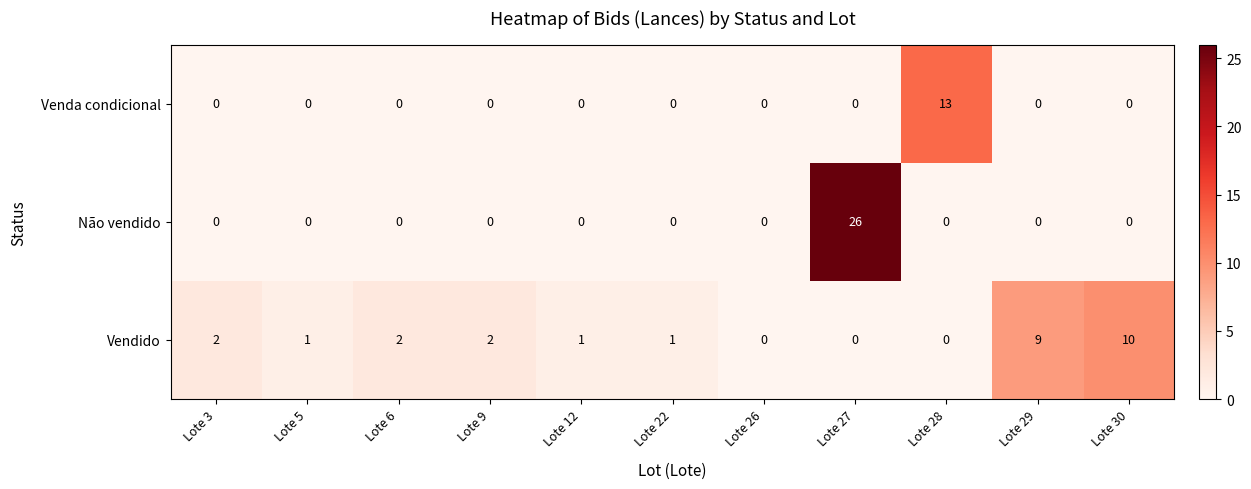

List the series in order of their peak value, highest first.

Não vendido, Venda condicional, Vendido